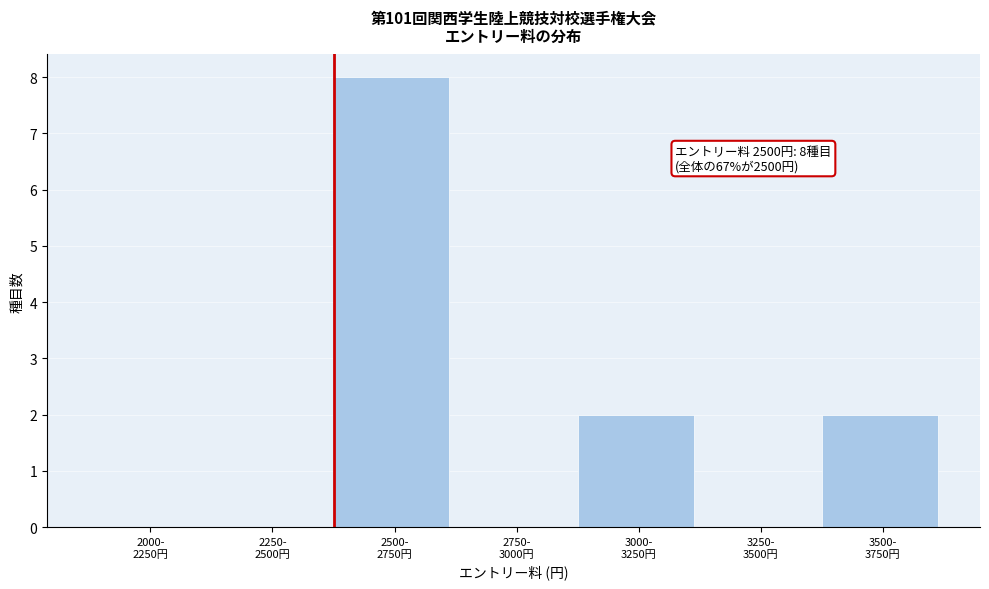

What is the maximum value shown in the chart?

8